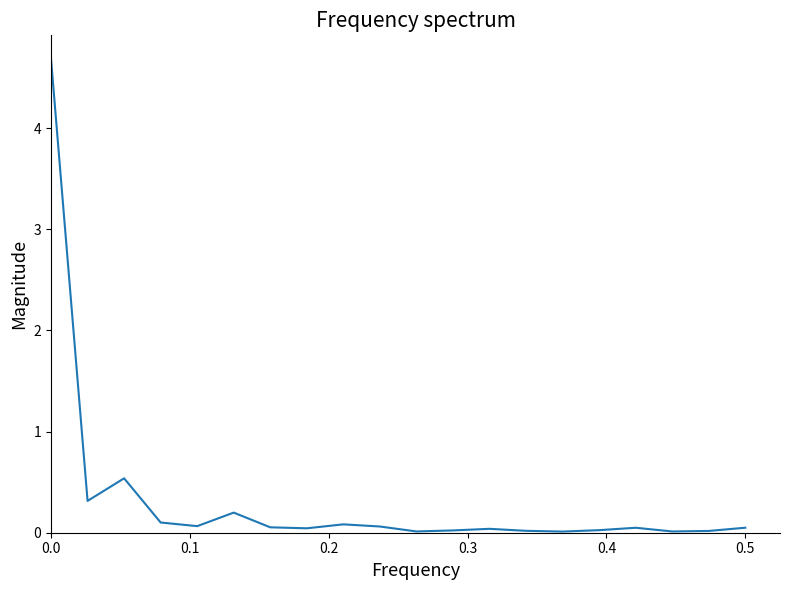

What is the maximum value shown in the chart?

4.7